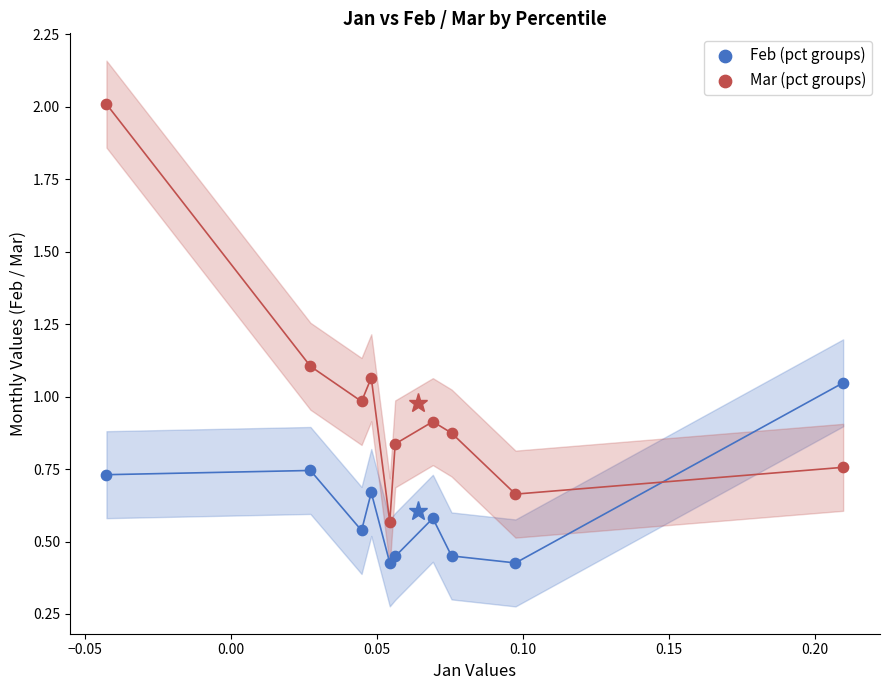

Which series reaches the maximum Y coordinate?

Mar (pct groups)